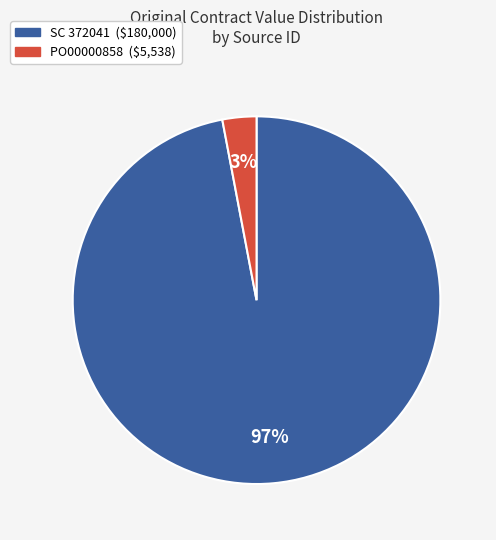

Is the sum of SC 372041 and PO00000858 greater than half?

Yes